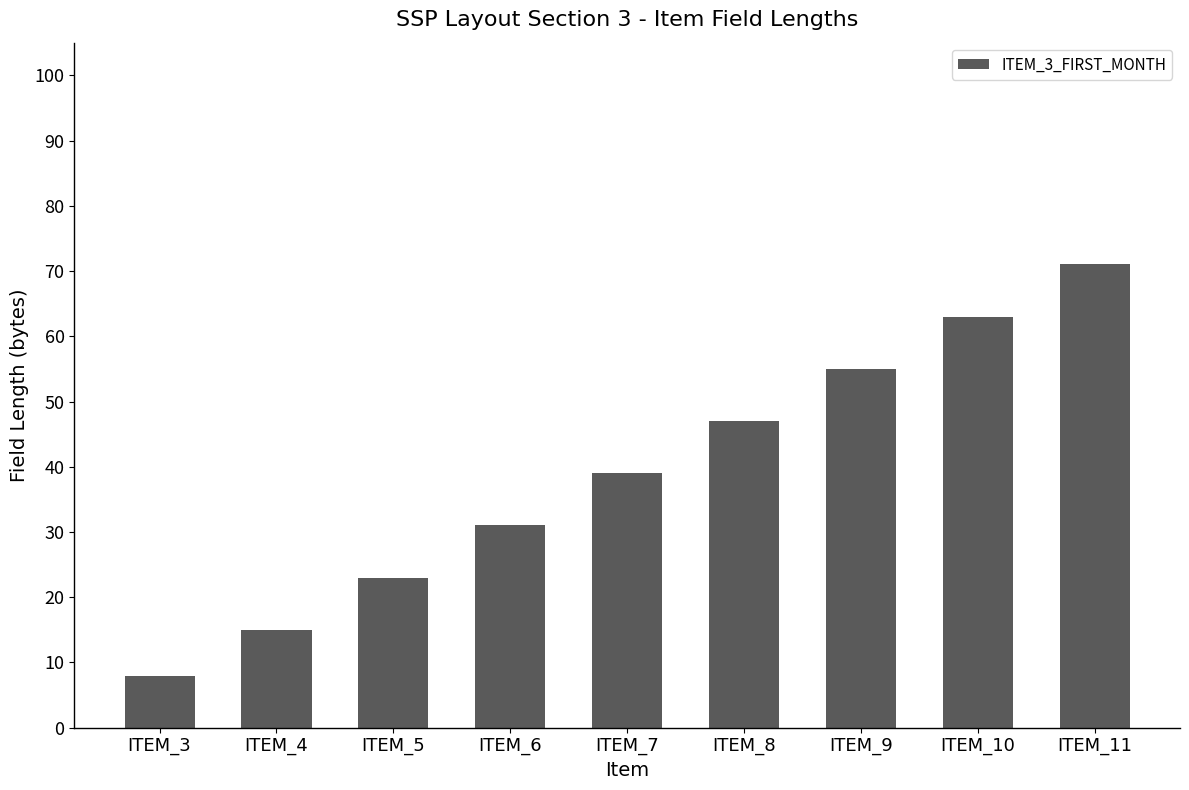

Reading left to right, list all the values displayed in this chart.

ITEM_3=8	ITEM_4=15	ITEM_5=23	ITEM_6=31	ITEM_7=39	ITEM_8=47	ITEM_9=55	ITEM_10=63	ITEM_11=71